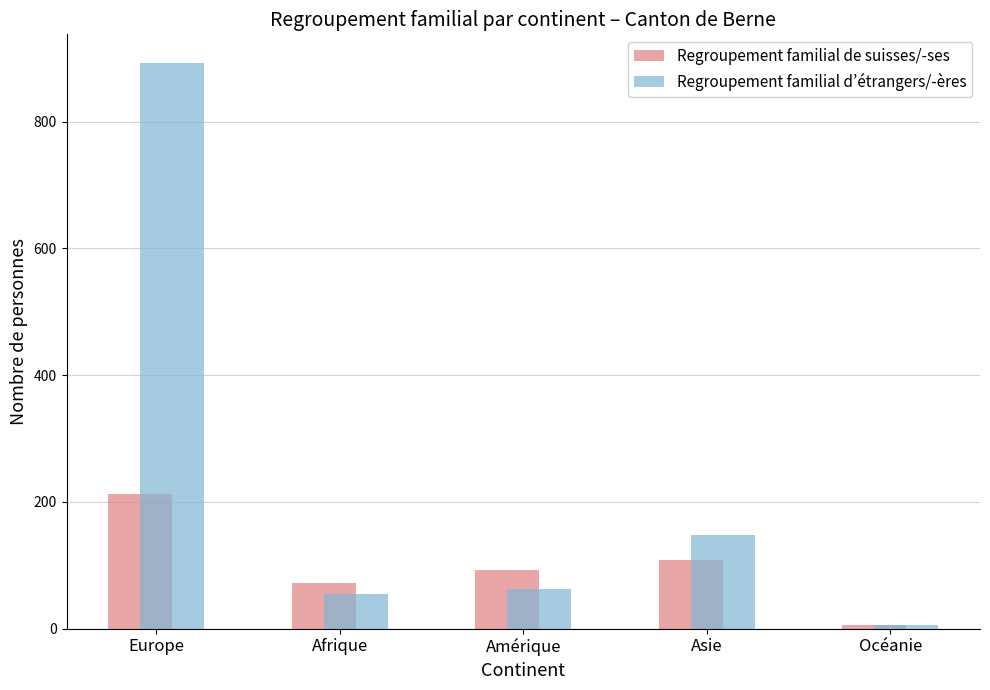

Is it true that Regroupement familial d’étrangers/-ères equals 893 at Europe?

True